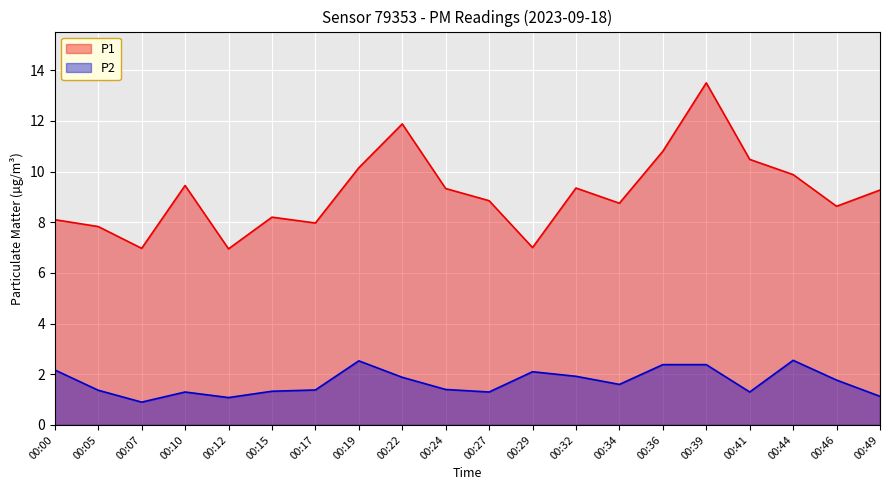

How many values in the P2 series exceed 1?

19